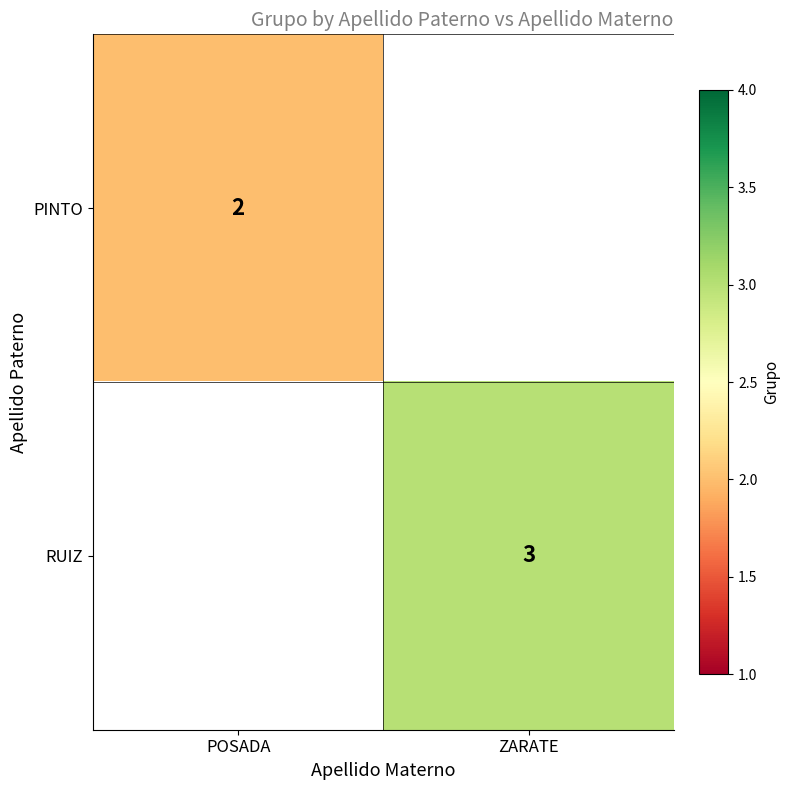

The RUIZ series shows 2 at ZARATE. True or false?

False